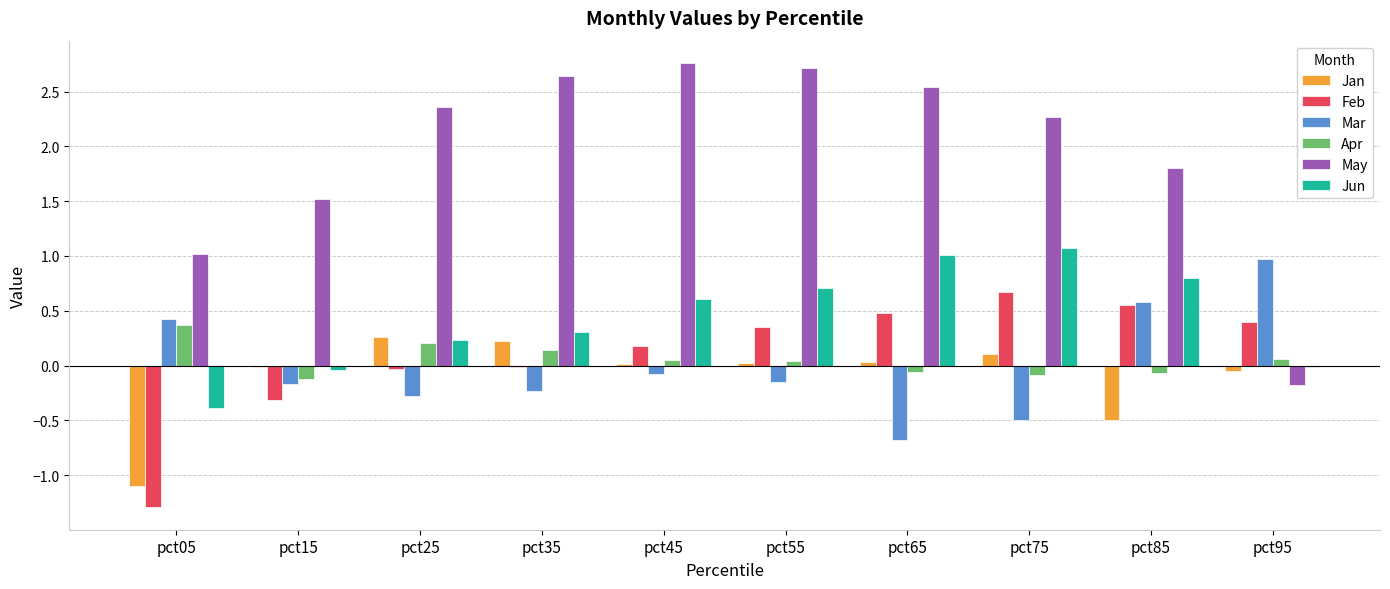

True or false: May has a value of 1.6 at pct65.

False